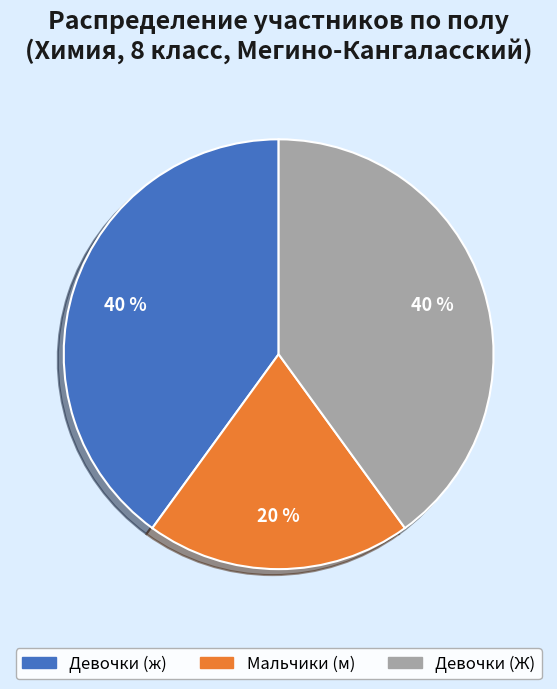

How many segments does this pie chart have?

3